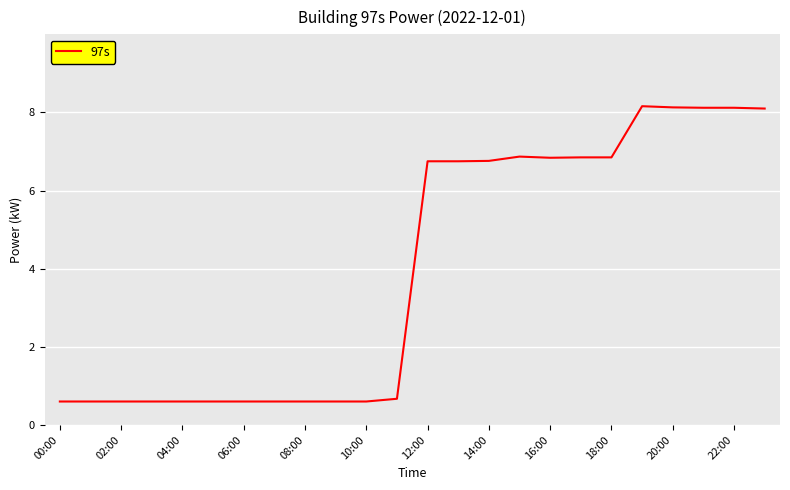

How many lines are shown in the chart?

1